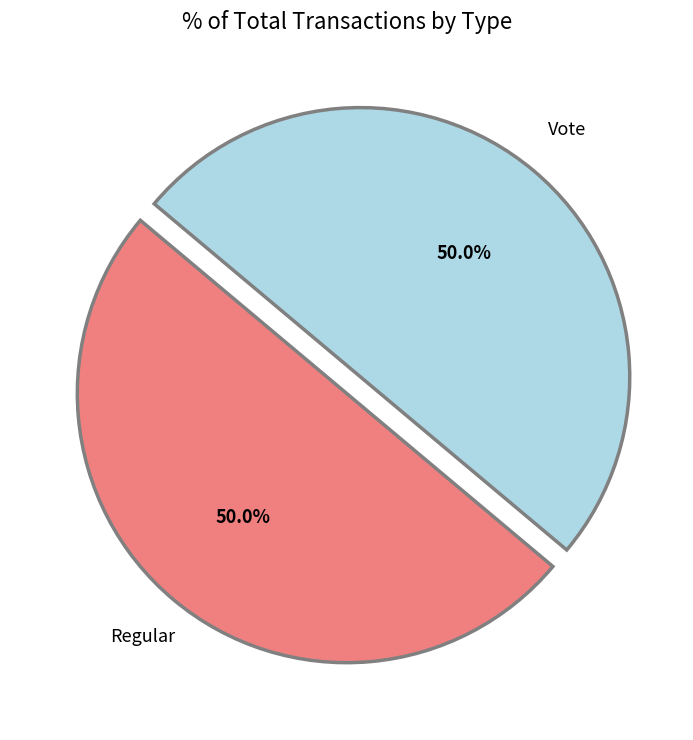

To the nearest percent, what is the combined percentage of Regular and Vote?

100%